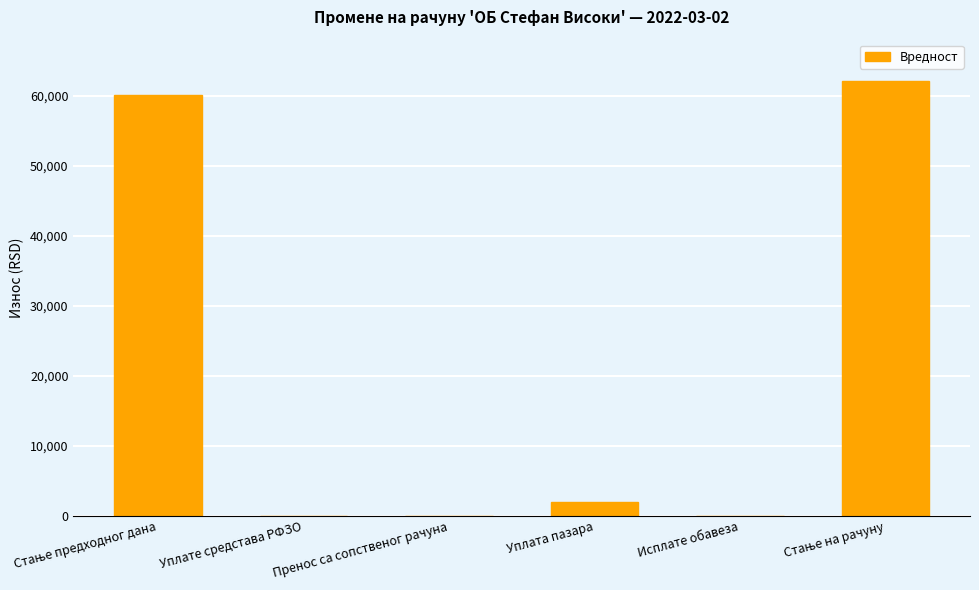

What is the sum of all values?

124183.1